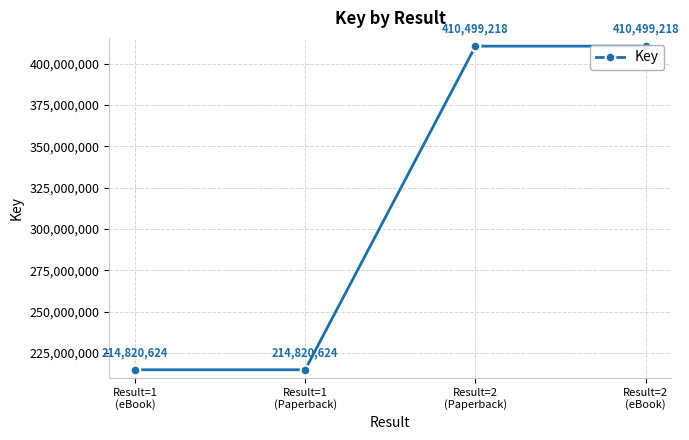

True or false: the data has more than 2 interior local peaks.

False